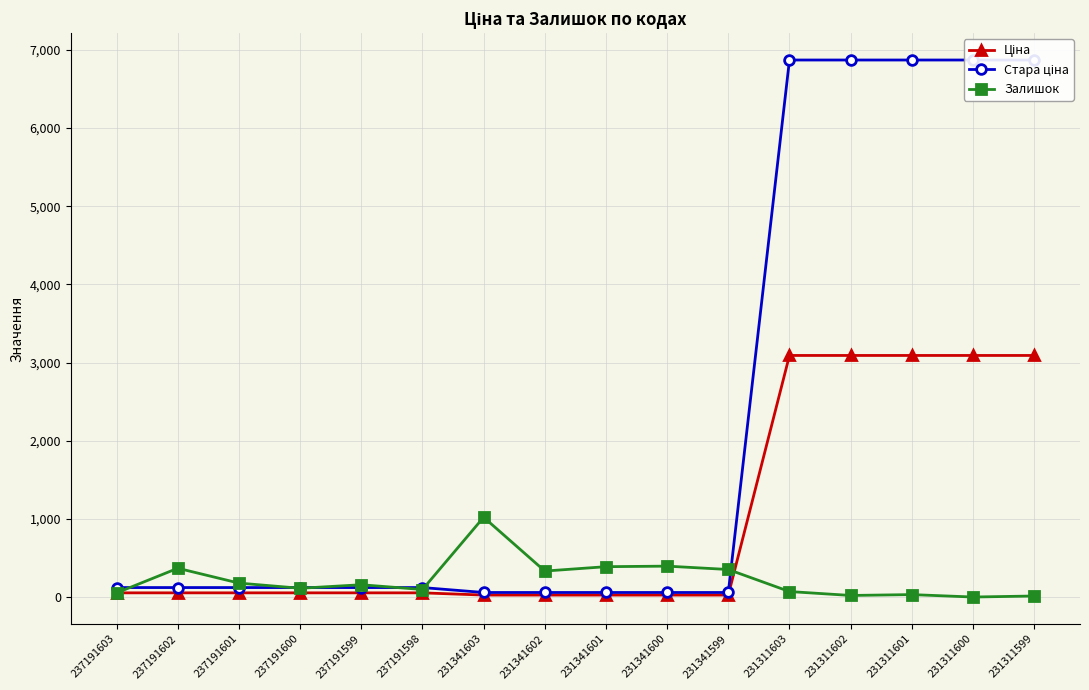

List the series in order of their peak value, lowest first.

Залишок, Ціна, Стара ціна